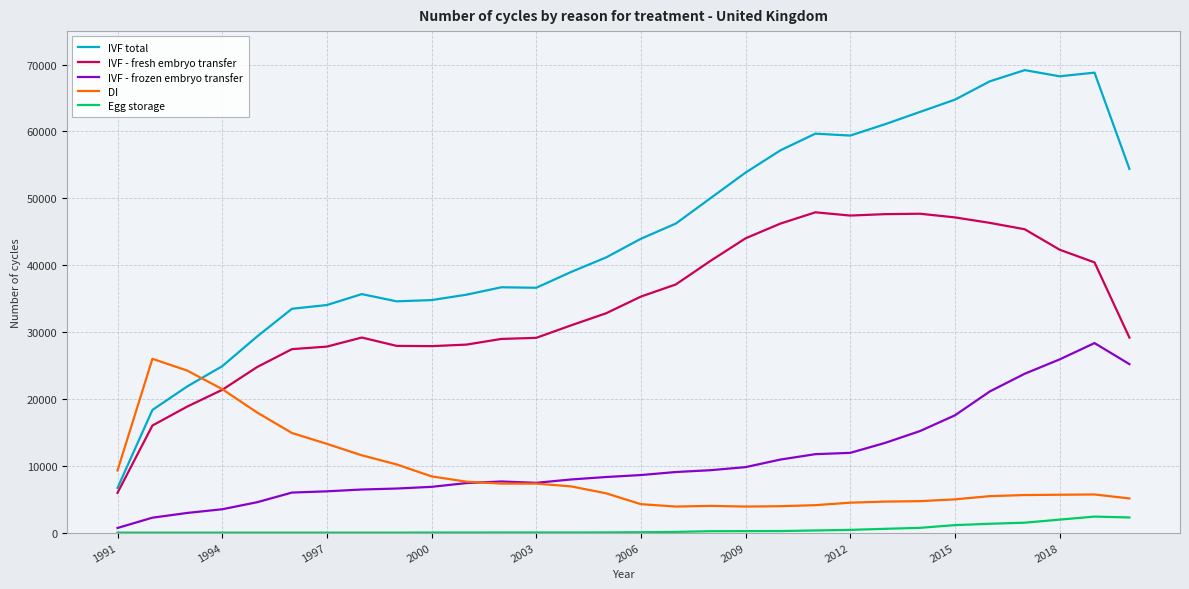

What is the maximum value for IVF - fresh embryo transfer?

47902